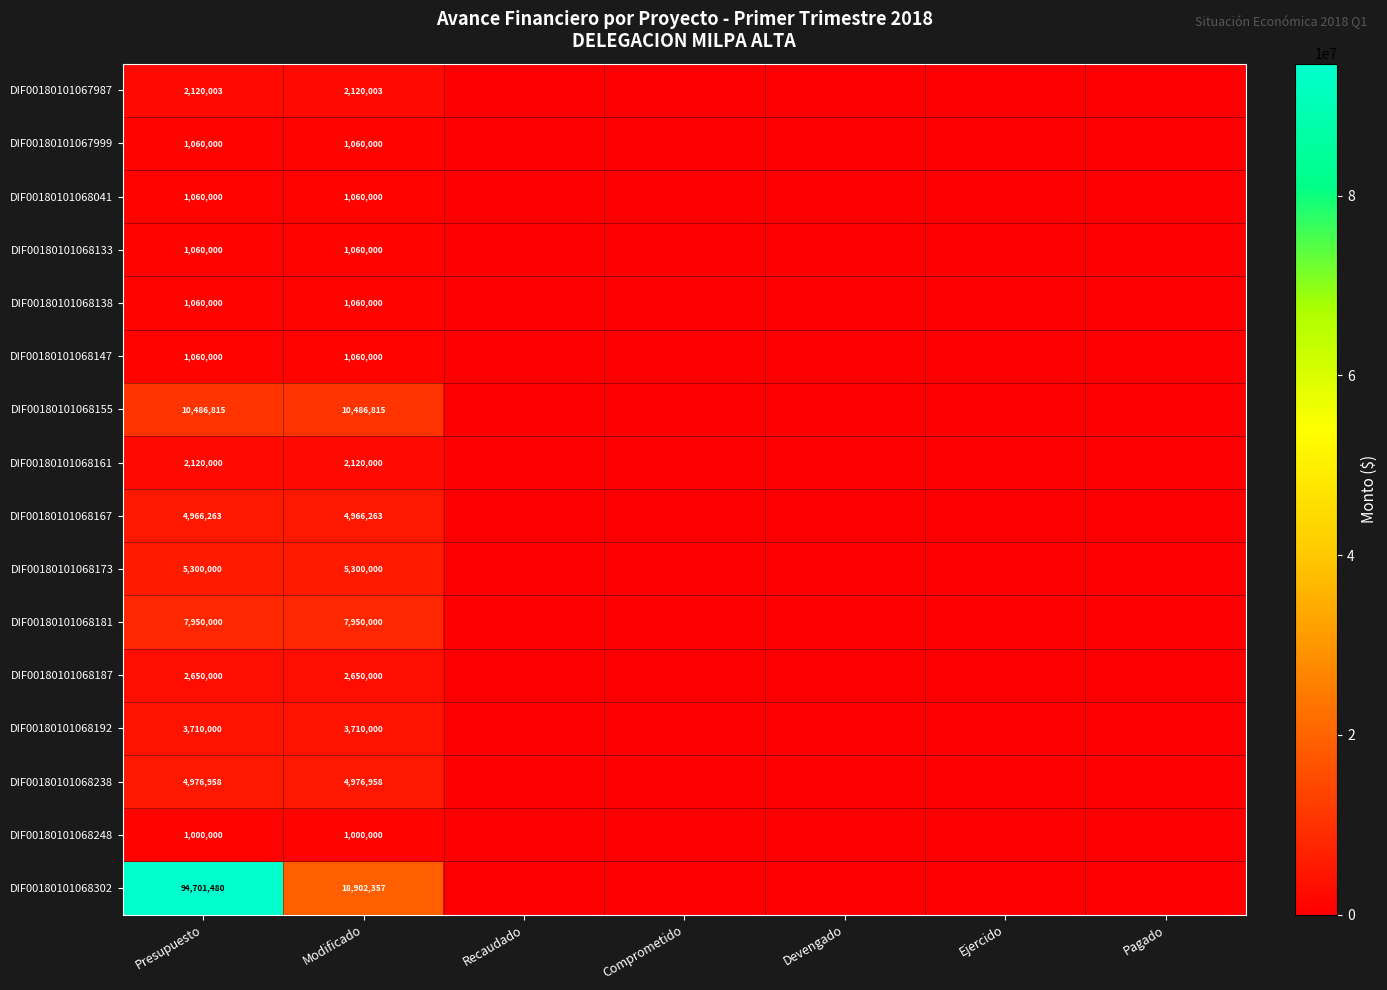

Is it true that DIF00180101067987 equals 2120003 at Presupuesto?

True